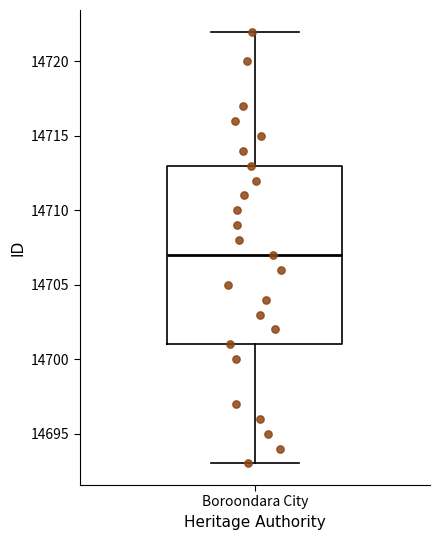

Read this box plot against the y-axis: the position of the median line, the range covered by the box, and the ends of both whiskers. The values are not printed on the chart, so give them approximately, as read against the axis.

median 14707, box 14701 to 14713, whiskers 14693 to 14722